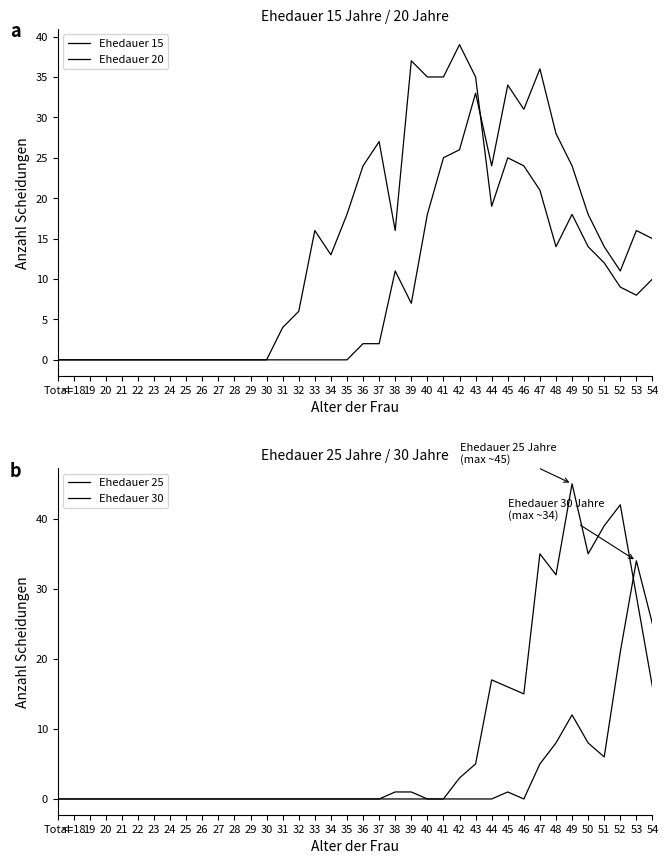

What is the label of the 8th point from the right?

47